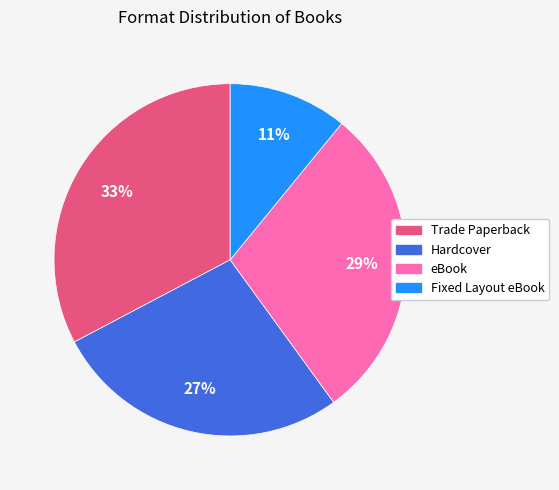

To the nearest percent, what is the difference between the Fixed Layout eBook and Trade Paperback slice percentages?

22%